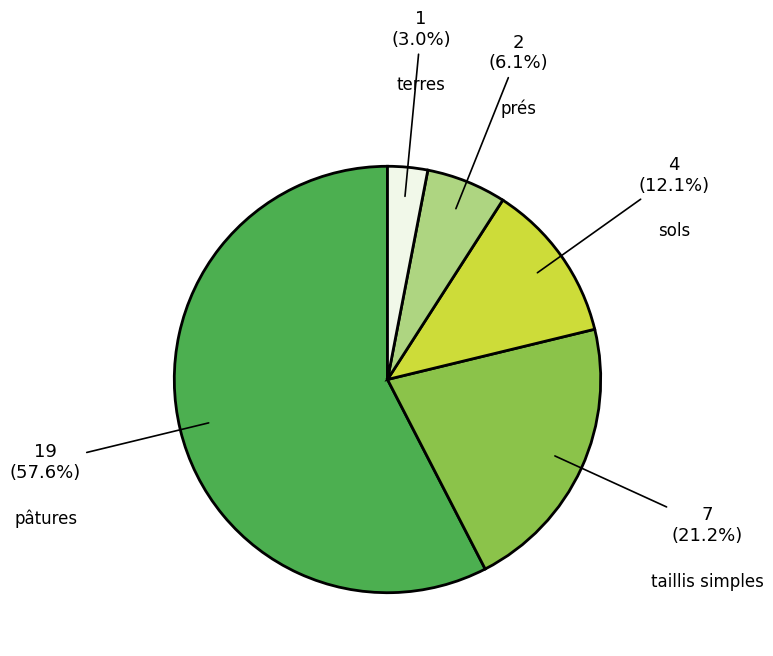

Is there any slice that represents more than half of the pie?

Yes